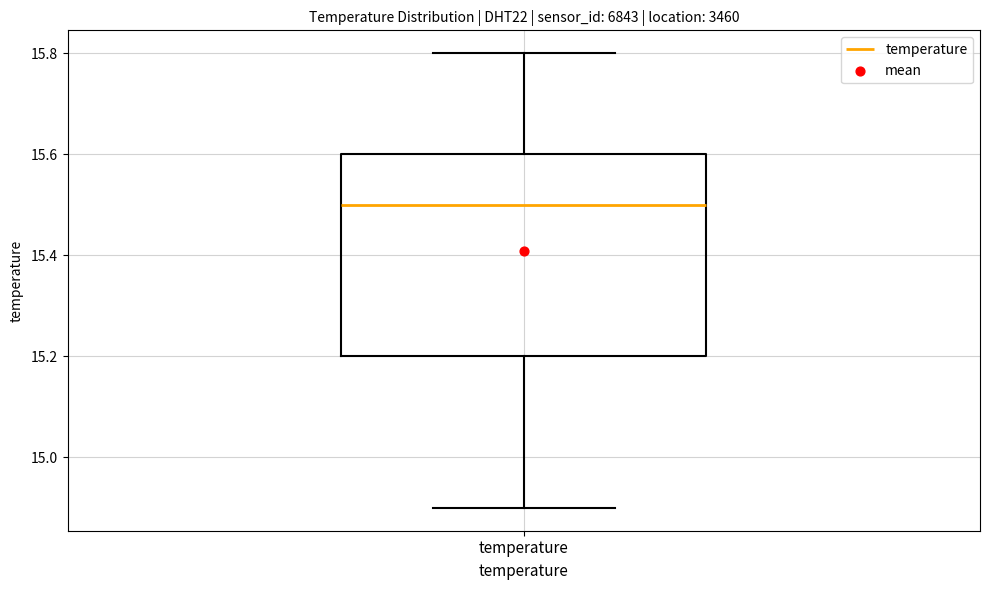

Transcribe this box plot: give where the median line is, the range the box spans, and where the two whiskers end, as read against the y-axis. The values are not printed on the chart, so give them approximately, as read against the axis.

median 15.5, box 15.2 to 15.6, whiskers 14.9 to 15.8